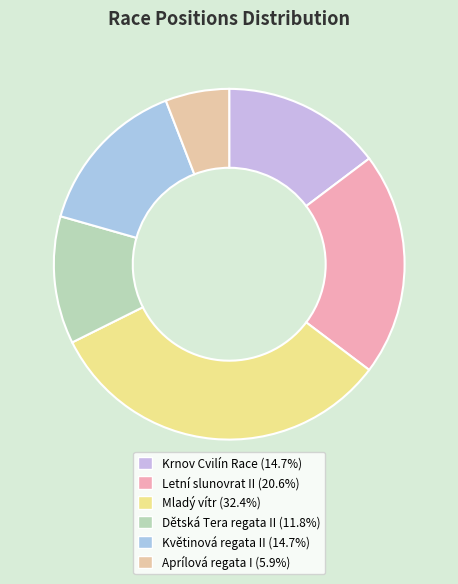

How many segments does this pie chart have?

6